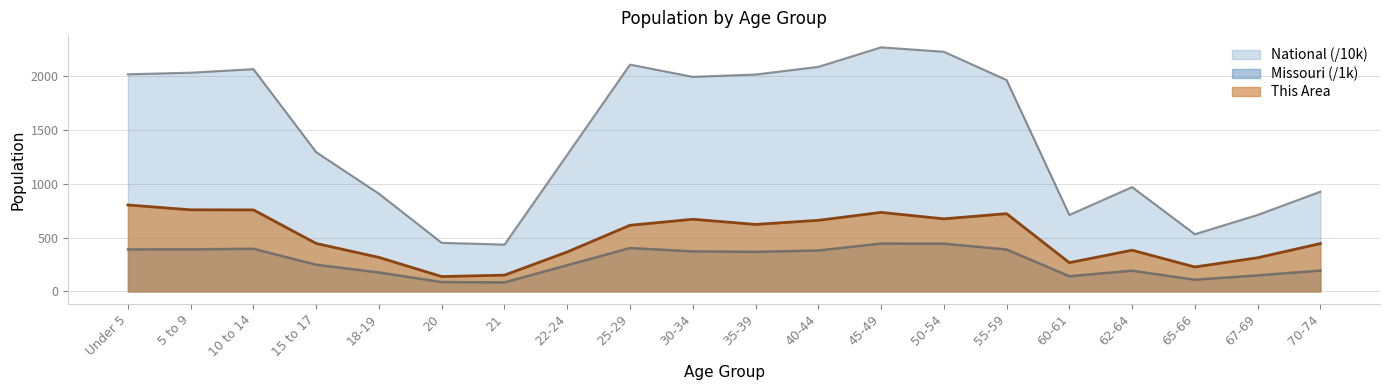

True or false: Missouri has more than 1 interior local peaks.

True